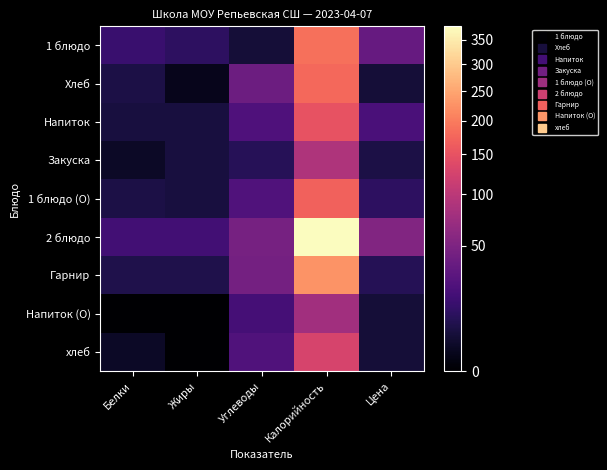

At how many categories does at least one series exceed 63?

1